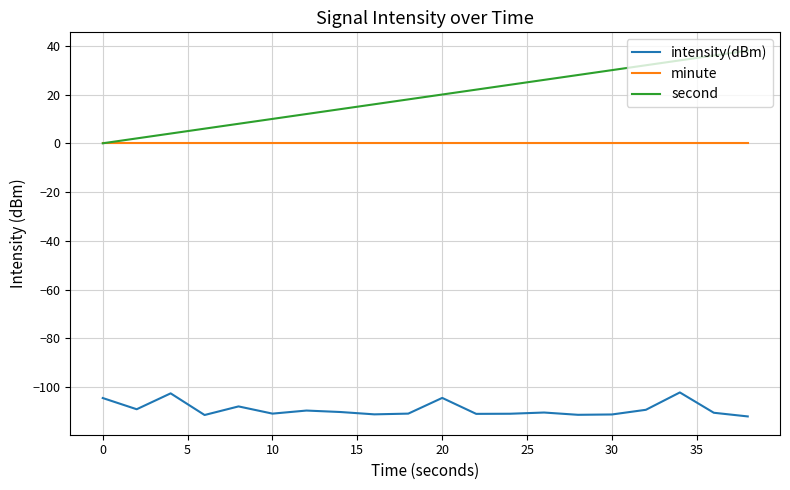

What is the maximum value shown in the chart?

38.0